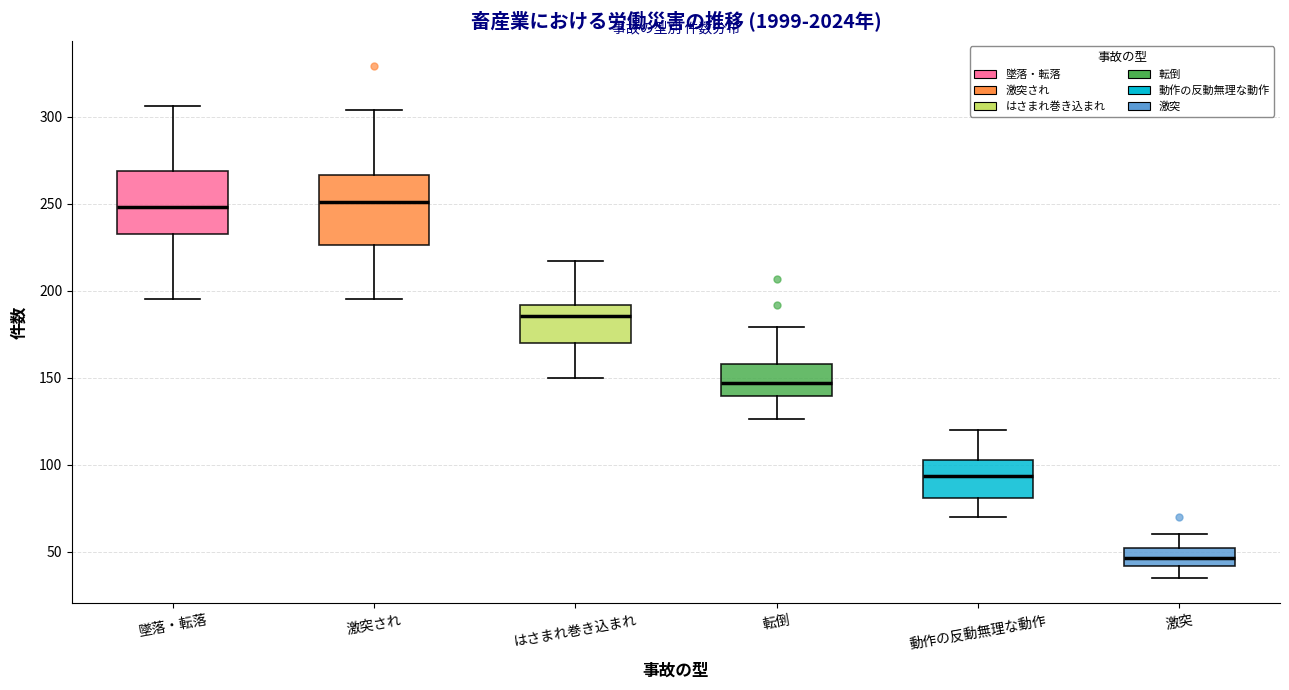

Reading left to right, transcribe this box plot: for each box, give where its median line is, the range the box spans, and where its two whiskers end, as read against the y-axis. The values are not printed on the chart, so give them approximately, as read against the axis.

墜落・転落: median 250, box 235 to 270, whiskers 195 to 305
激突され: median 250, box 225 to 265, whiskers 195 to 305
はさまれ巻き込まれ: median 185, box 170 to 190, whiskers 150 to 215
転倒: median 145, box 140 to 160, whiskers 125 to 180
動作の反動無理な動作: median 95, box 80 to 105, whiskers 70 to 120
激突: median 45, box 40 to 50, whiskers 35 to 60